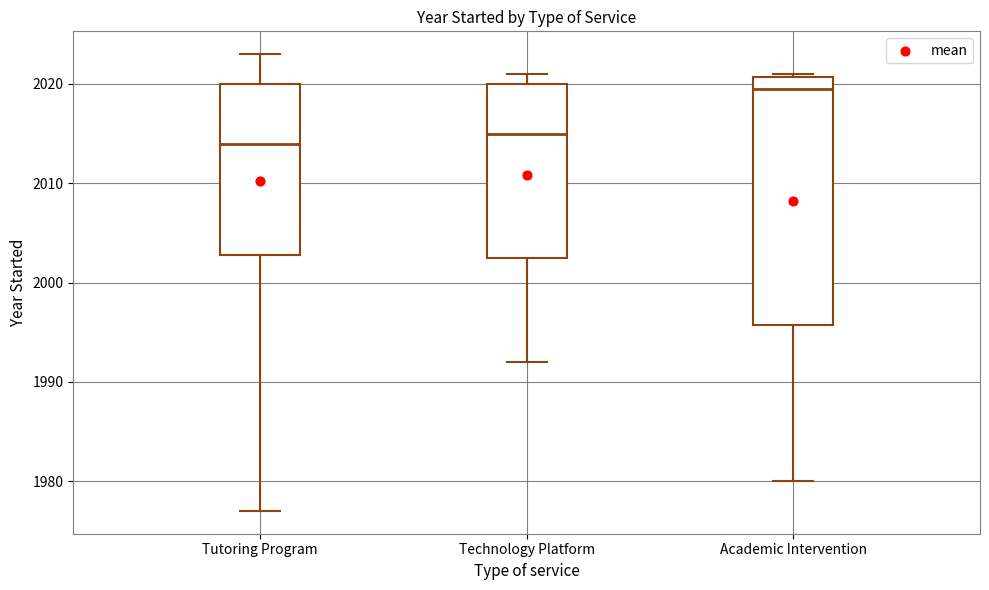

Which box is the tallest, from its lower edge to its upper edge?

Academic Intervention